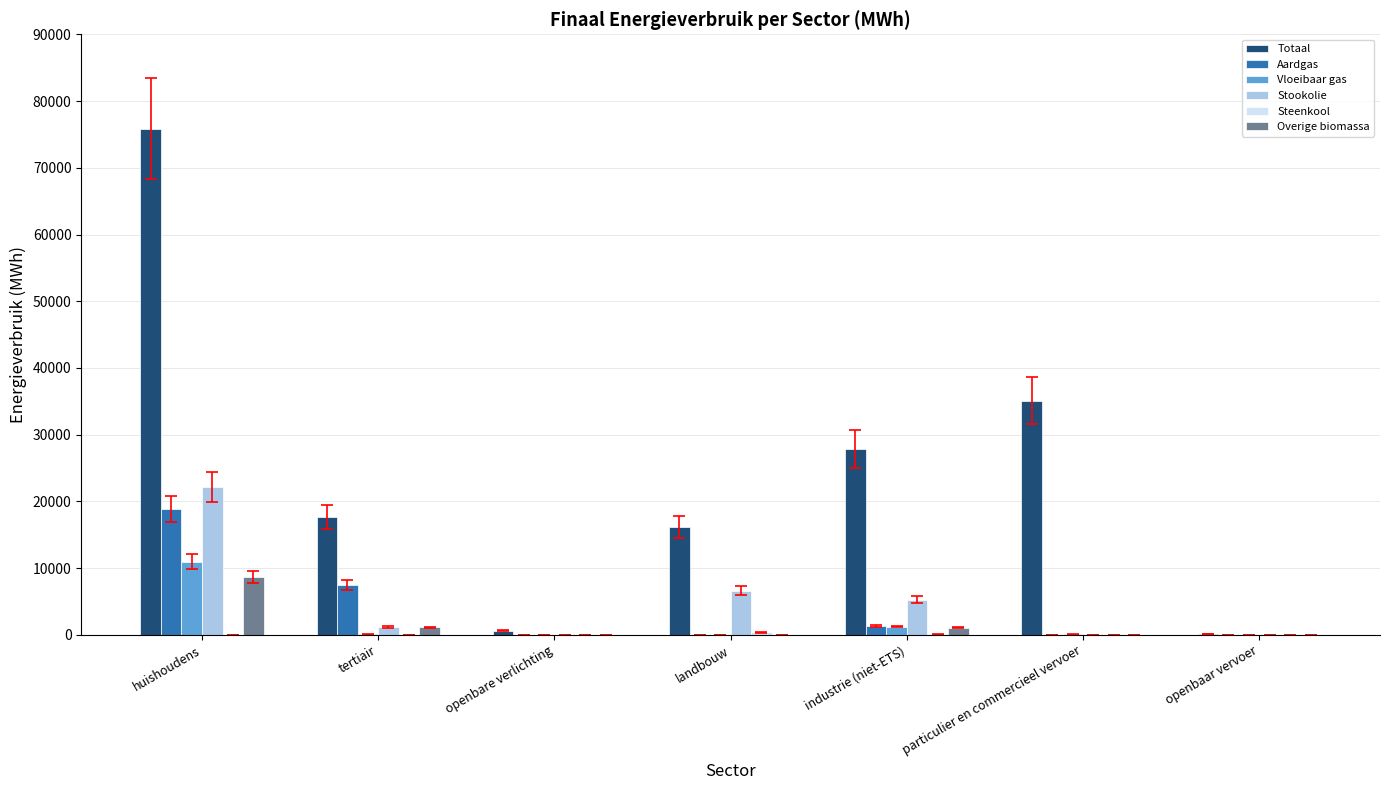

How many distinct data groups are displayed?

6